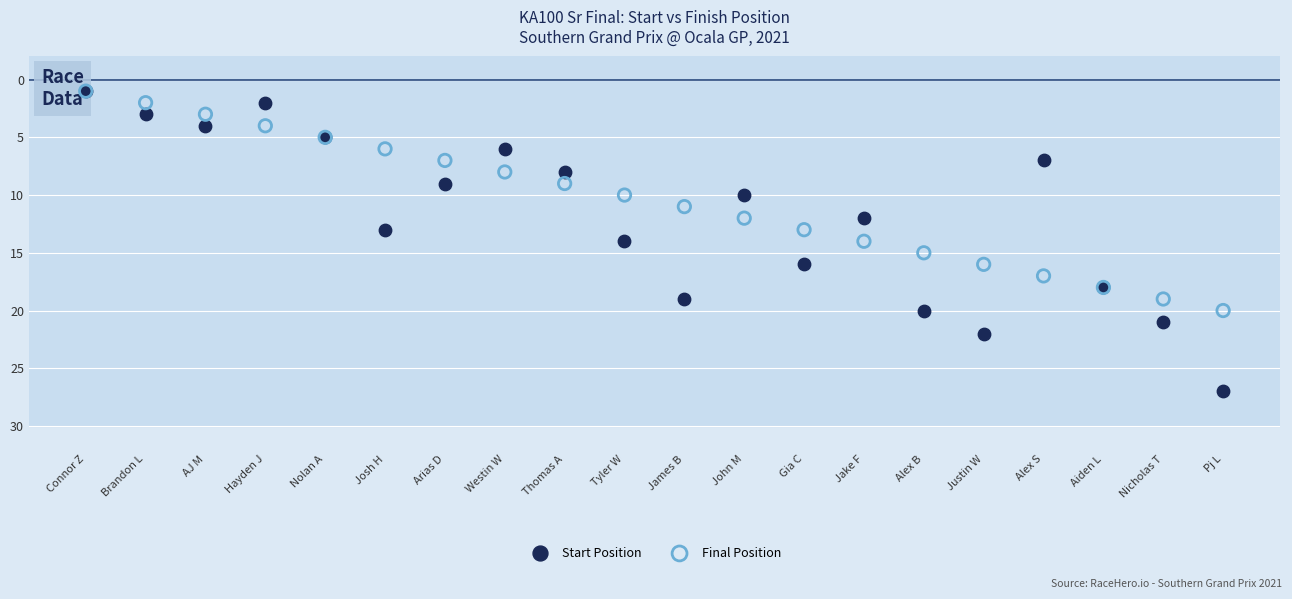

Which series reaches the maximum Y coordinate?

Start Position